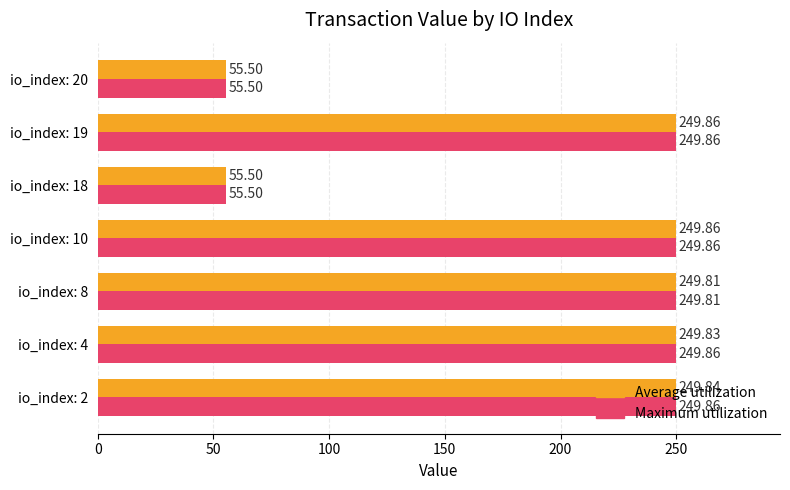

Which series changed the most between io_index: 4 and io_index: 20?

Maximum utilization